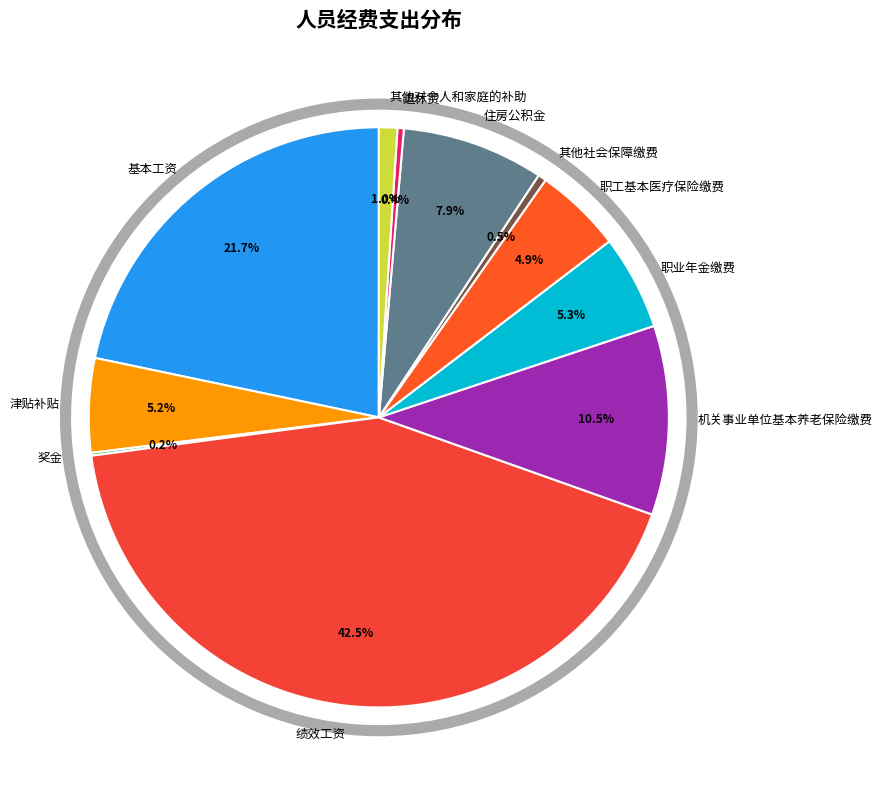

What is the largest slice in the pie chart?

绩效工资